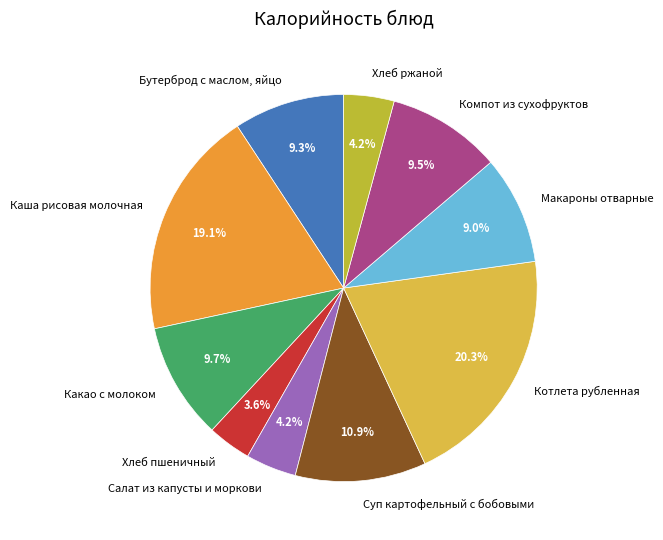

Is the sum of Макароны отварные and Какао с молоком greater than half?

No